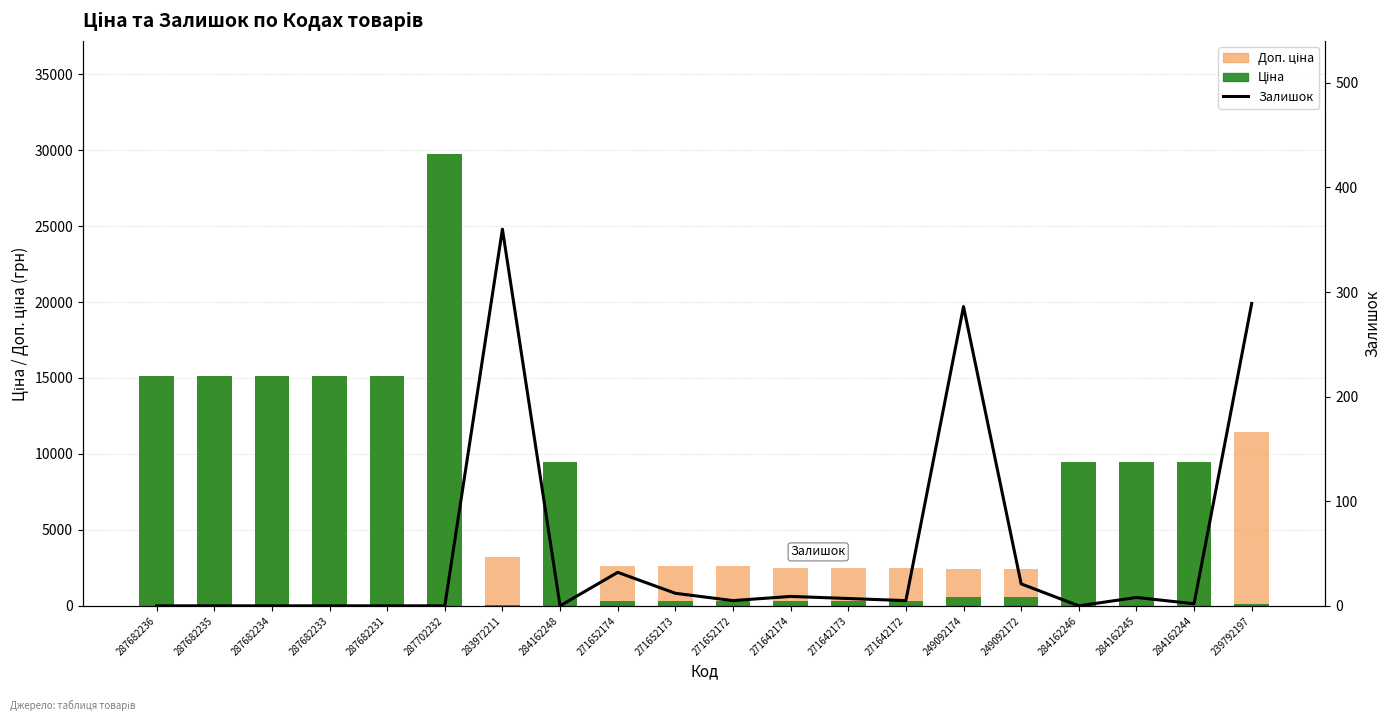

What is the lowest value of the Ціна series?

32.0